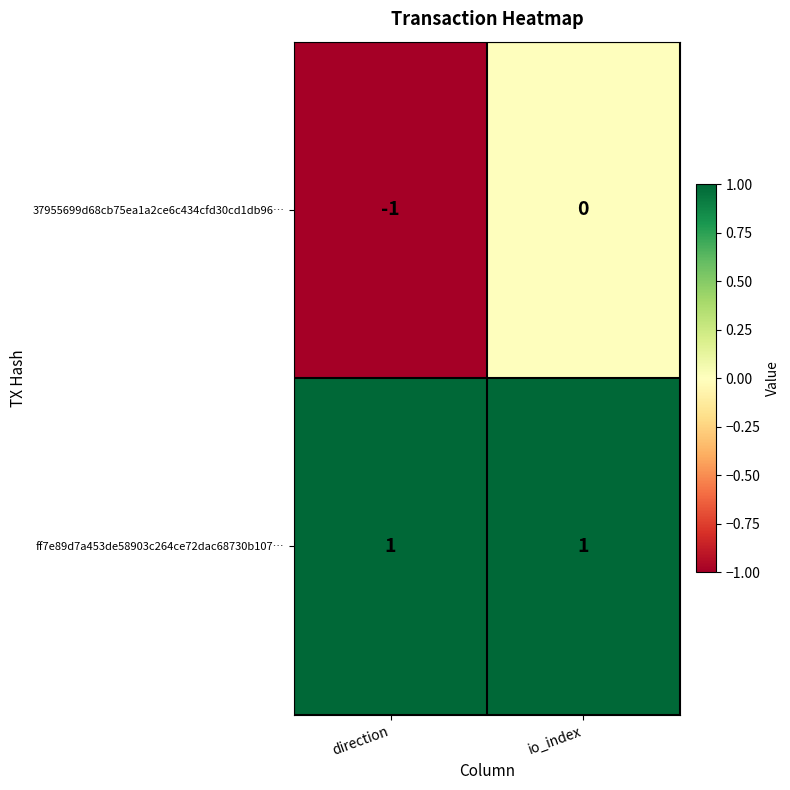

At how many categories does at least one series exceed 0?

2